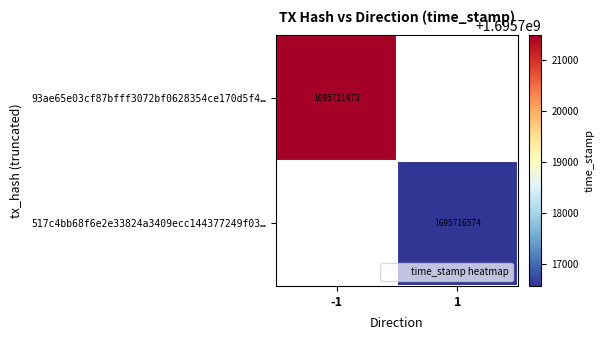

Count the 93ae65e03cf87bfff3072bf0628354ce170d5f4… values in the range 0 to 1695721473.

2